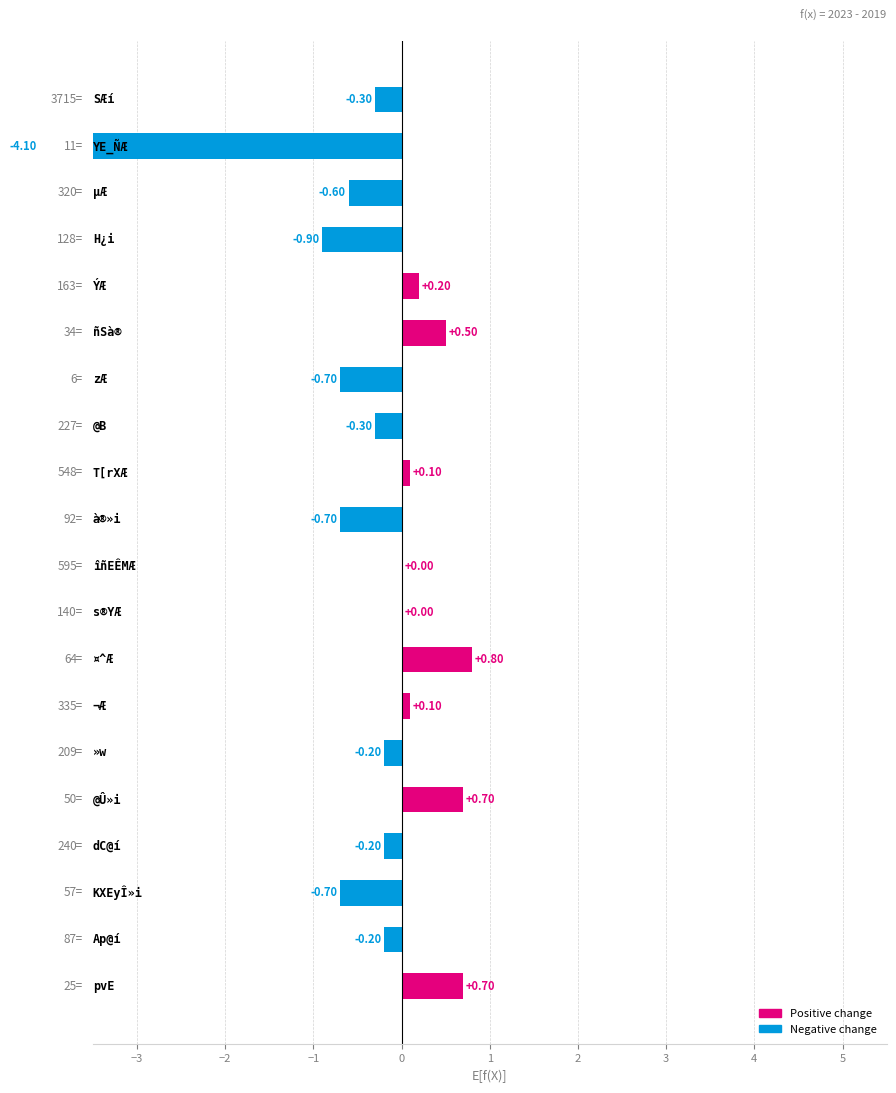

What value does the data have at −1?

-0.9